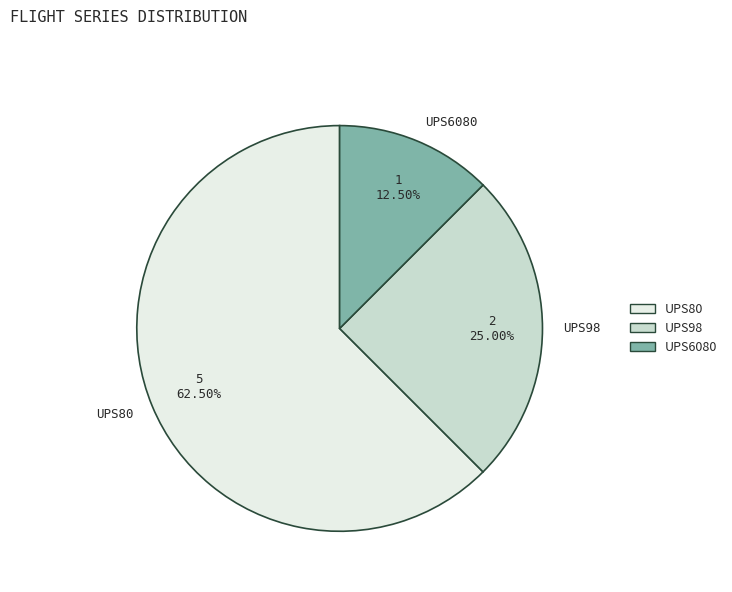

The UPS98 slice represents 25% of the pie. True or false?

True